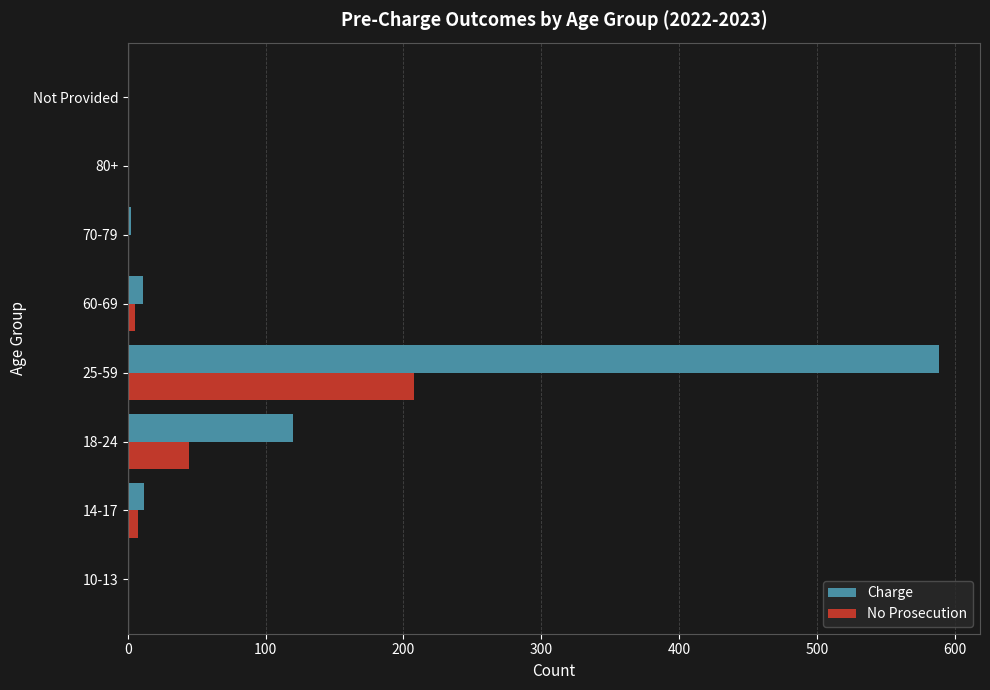

At which label does Charge reach its peak?

25-59